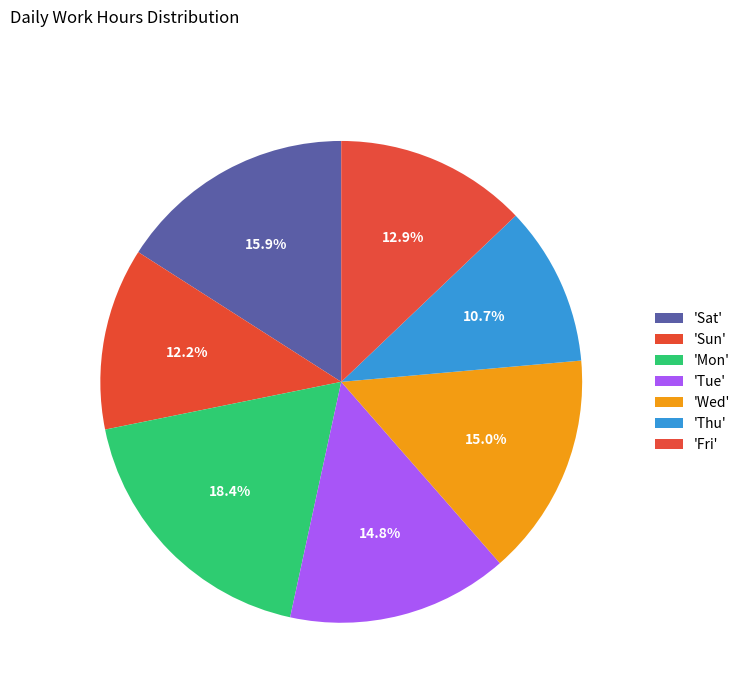

How many segments does this pie chart have?

7